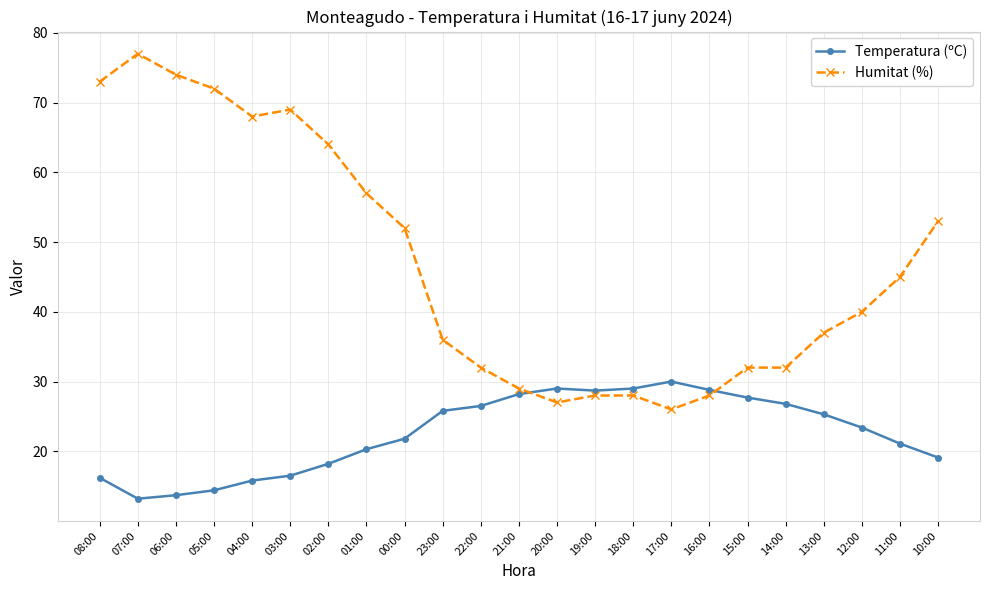

Which series ends up on top after the final intersection of Temperatura (ºC) and Humitat (%)?

Humitat (%)